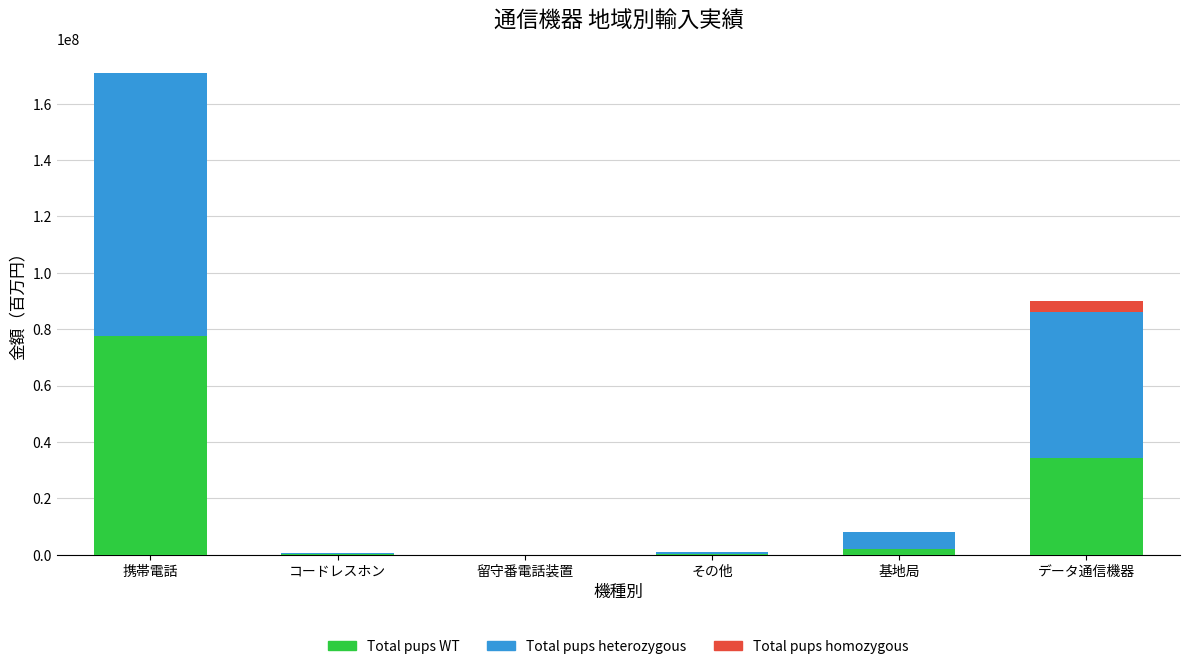

Is it true that Total pups WT equals 116475311 at 携帯電話?

False